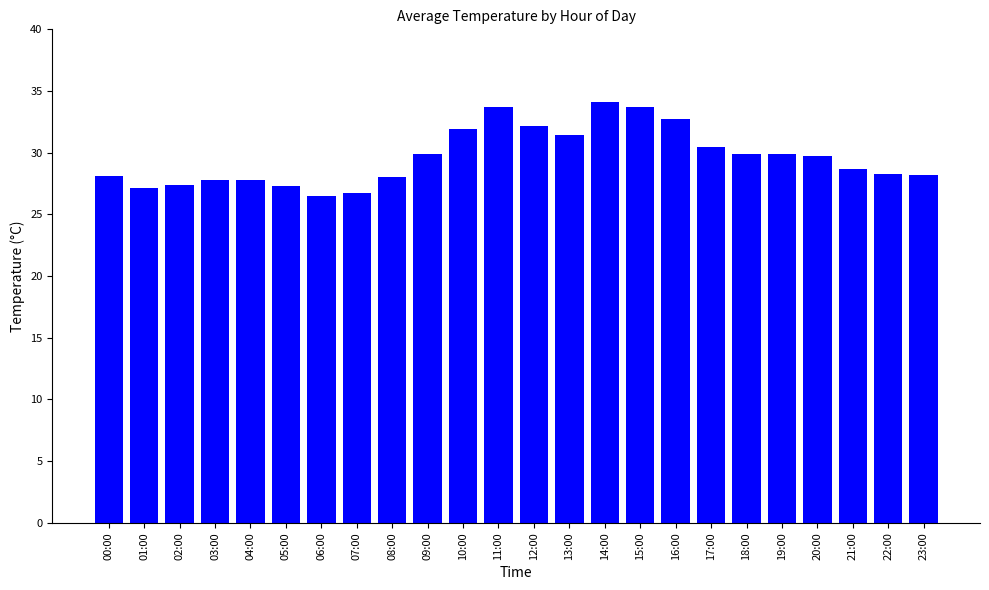

What is the maximum value shown in the chart?

34.1